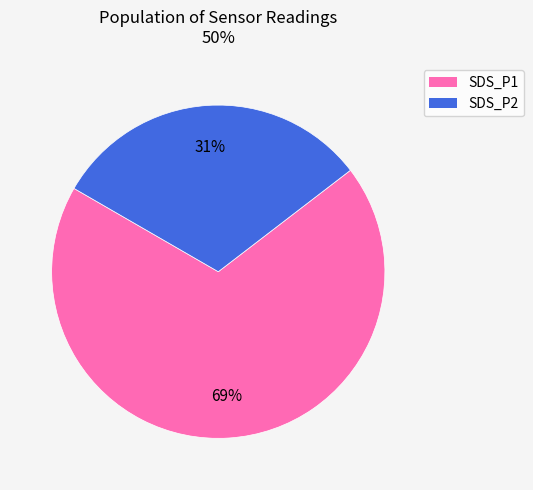

To the nearest percent, what portion does SDS_P2 represent?

31%